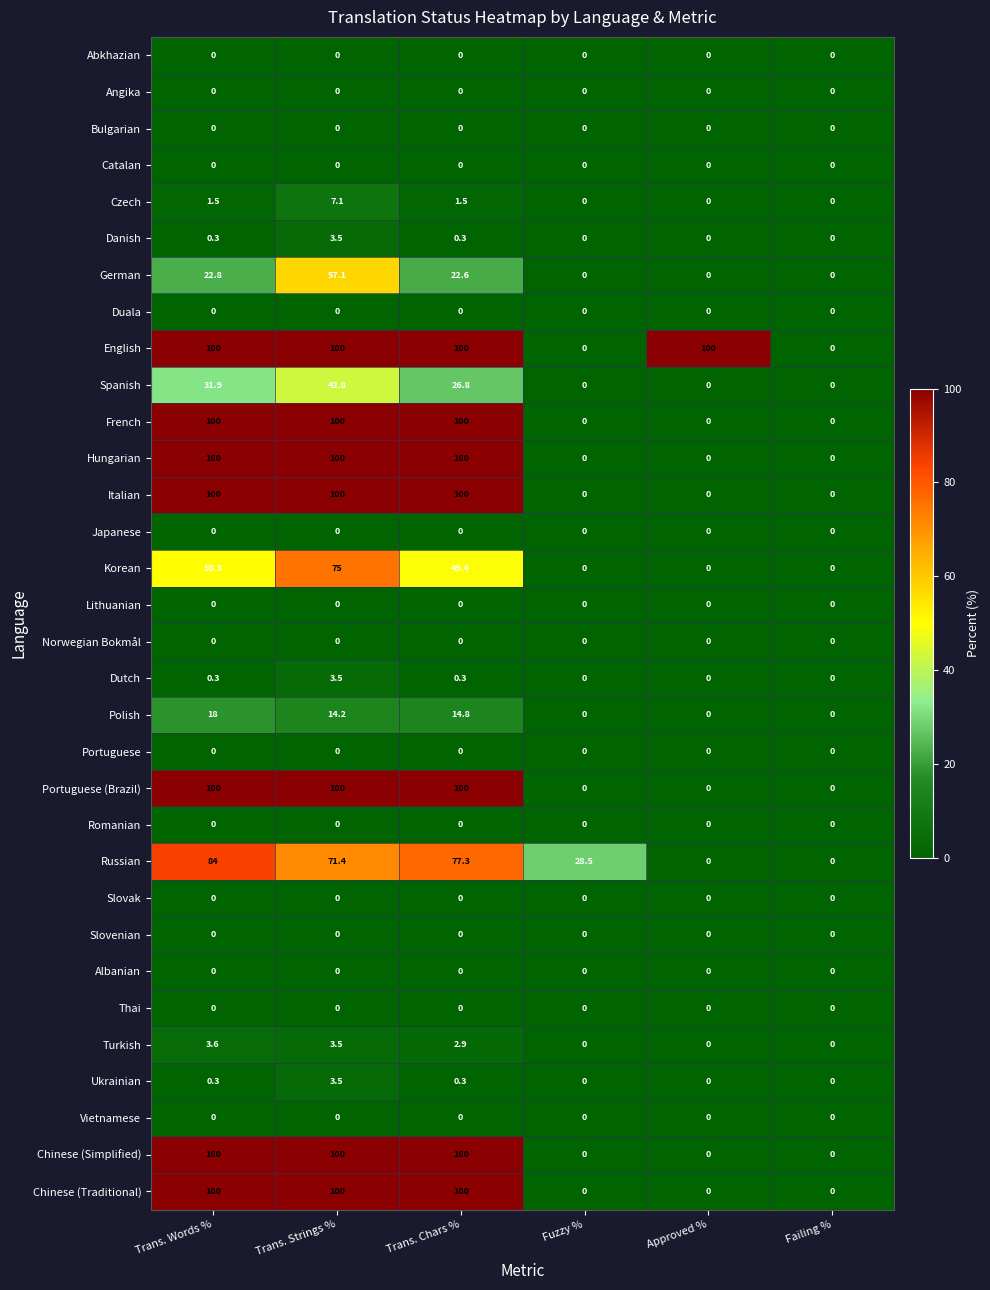

Count the number of categories in the chart.

6